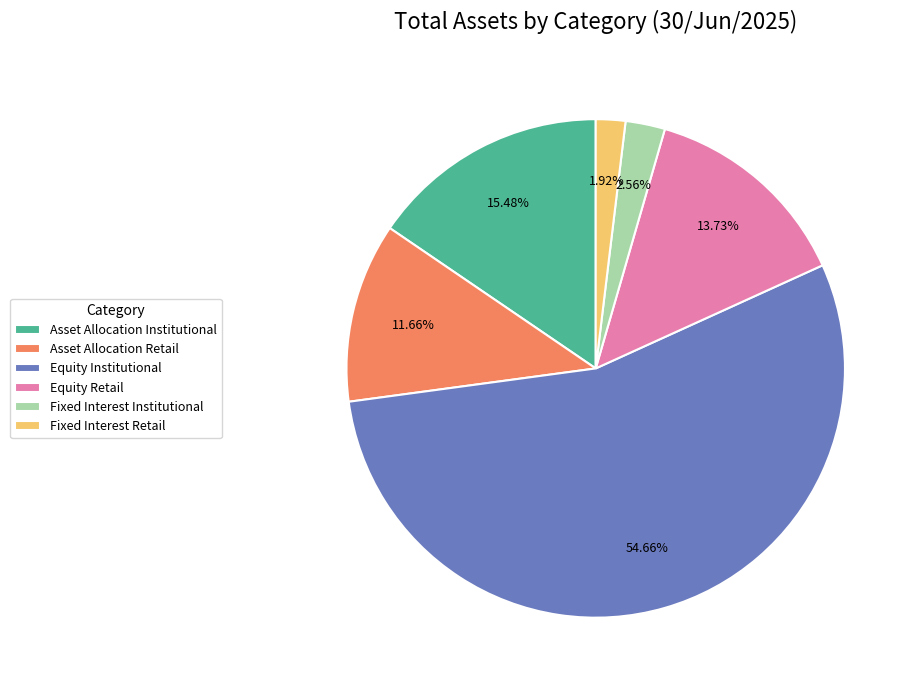

To the nearest percent, what is the difference between the Fixed Interest Institutional and Equity Retail slice percentages?

11%